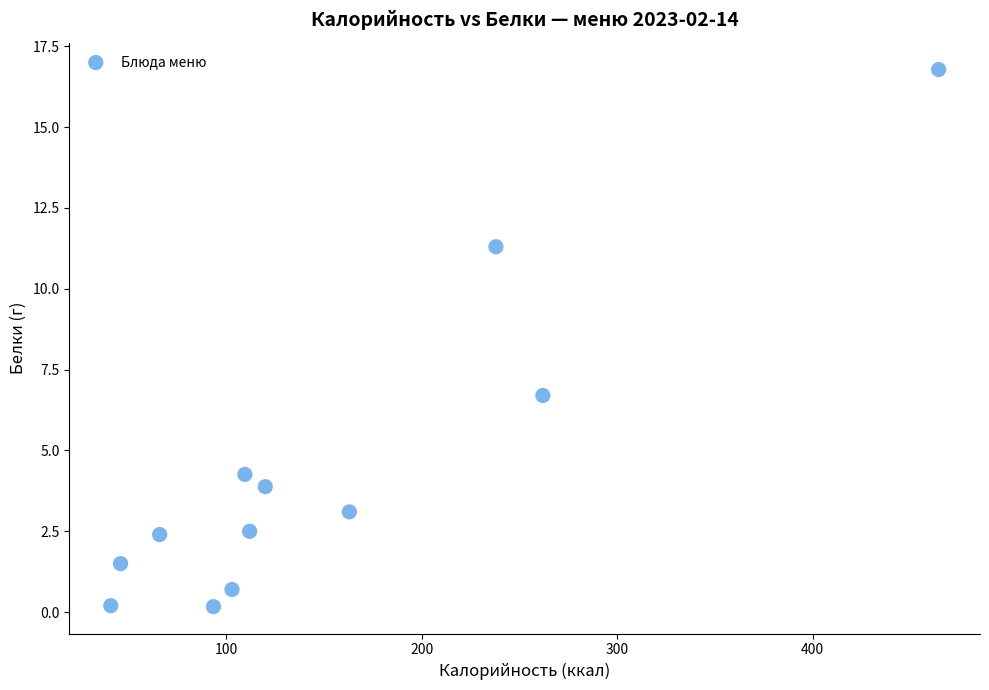

What Y value in the scatter plot is closest to 8?

6.7